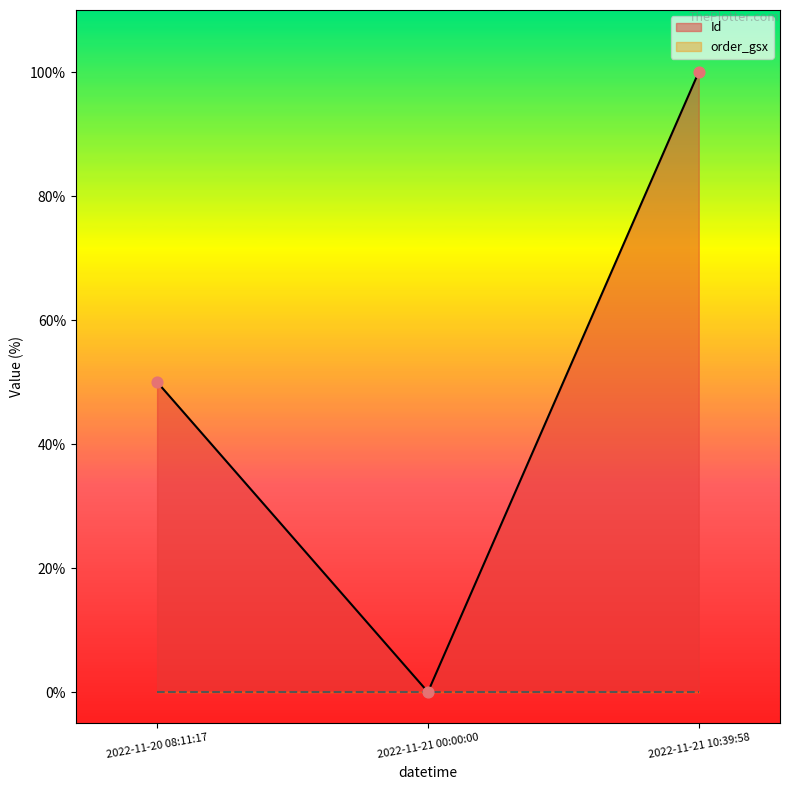

What is the change in value from 2022-11-21 00:00:00 to 2022-11-21 10:39:58?

+100.0